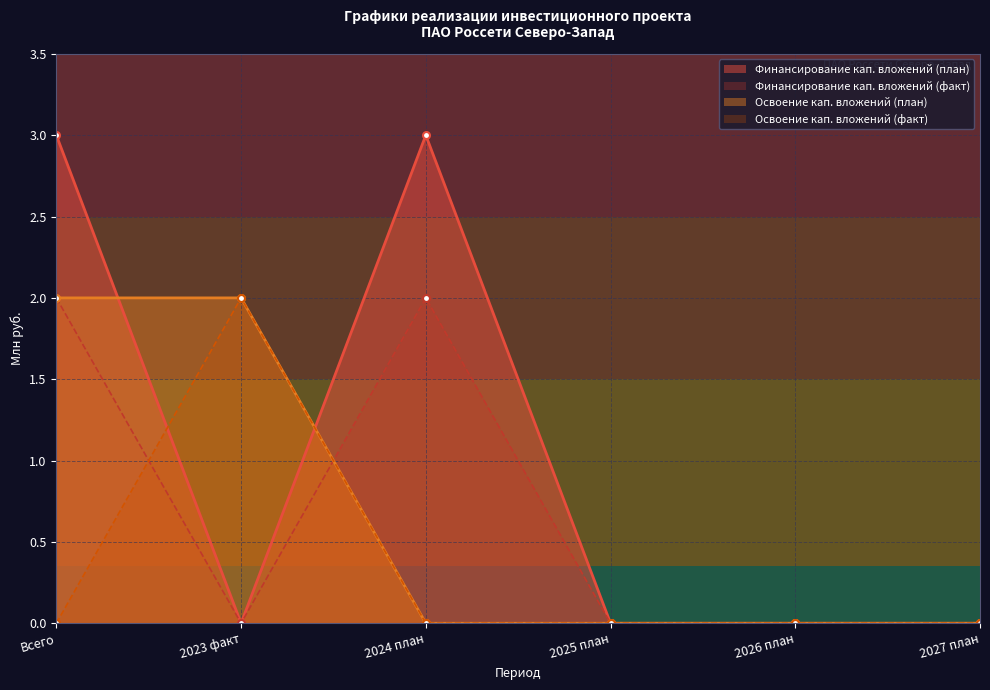

At which category is the sum across all series the highest?

Всего